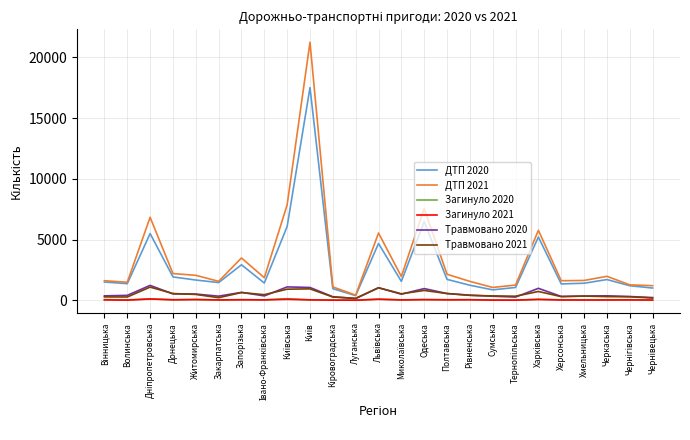

Which category has the lowest value in the ДТП 2021 series?

Луганська